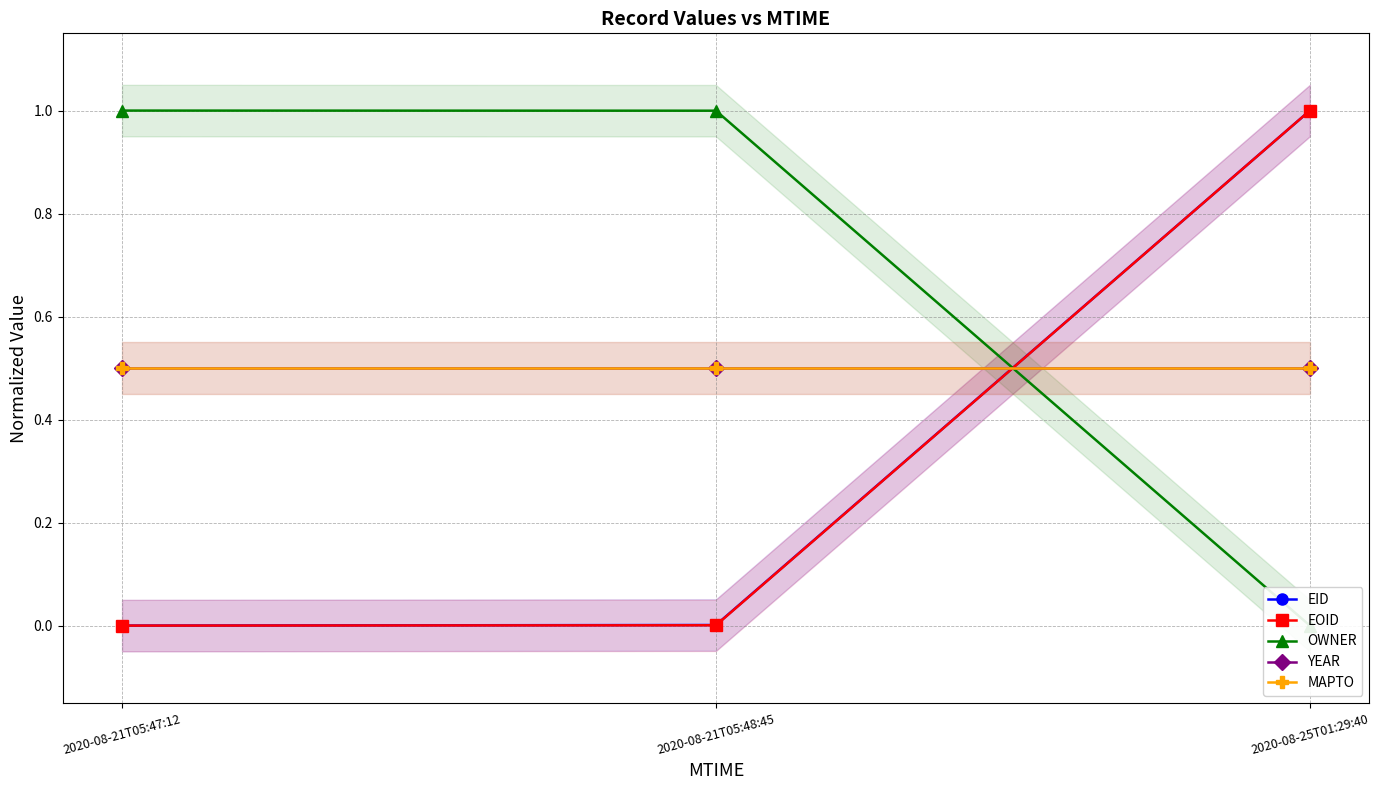

The value of EID at 2020-08-21T05:48:45 is 0.0. True or false?

True